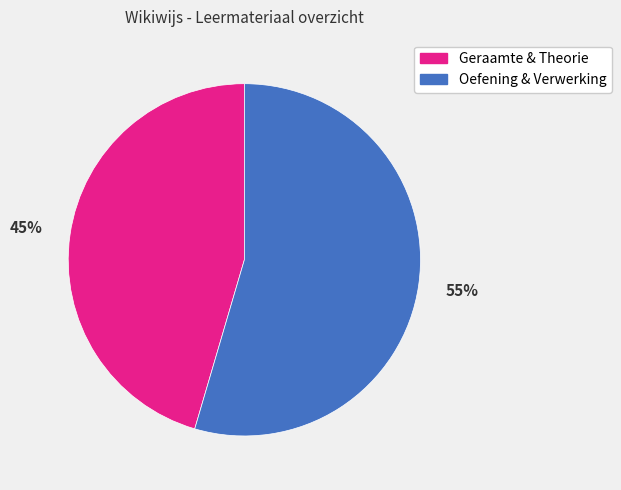

Is there any slice that represents more than half of the pie?

Yes